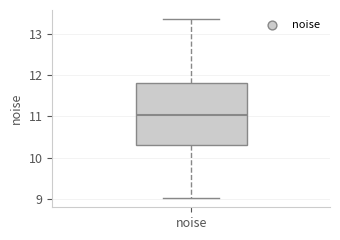

Transcribe this box plot: give where the median line is, the range the box spans, and where the two whiskers end, as read against the y-axis. The values are not printed on the chart, so give them approximately, as read against the axis.

median 11.0, box 10.3 to 11.8, whiskers 9.0 to 13.4